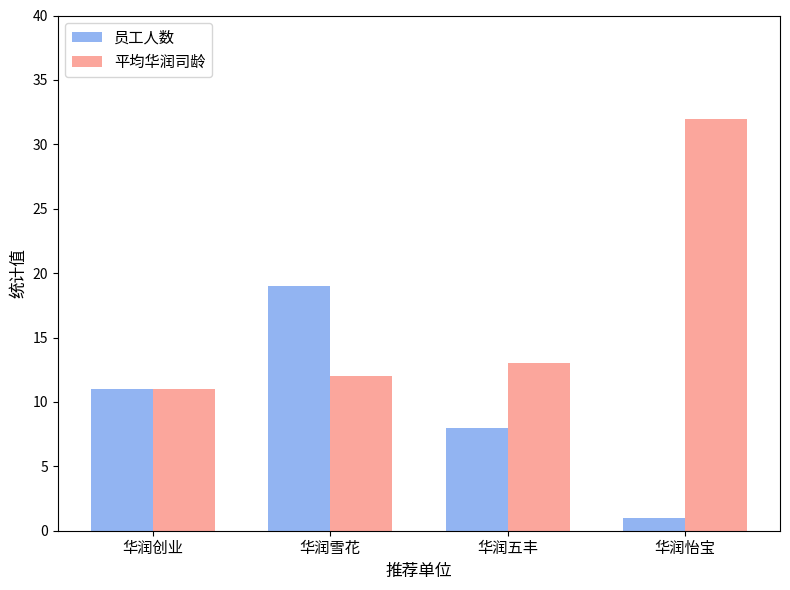

Rank the series by their average value, from highest to lowest.

平均华润司龄, 员工人数